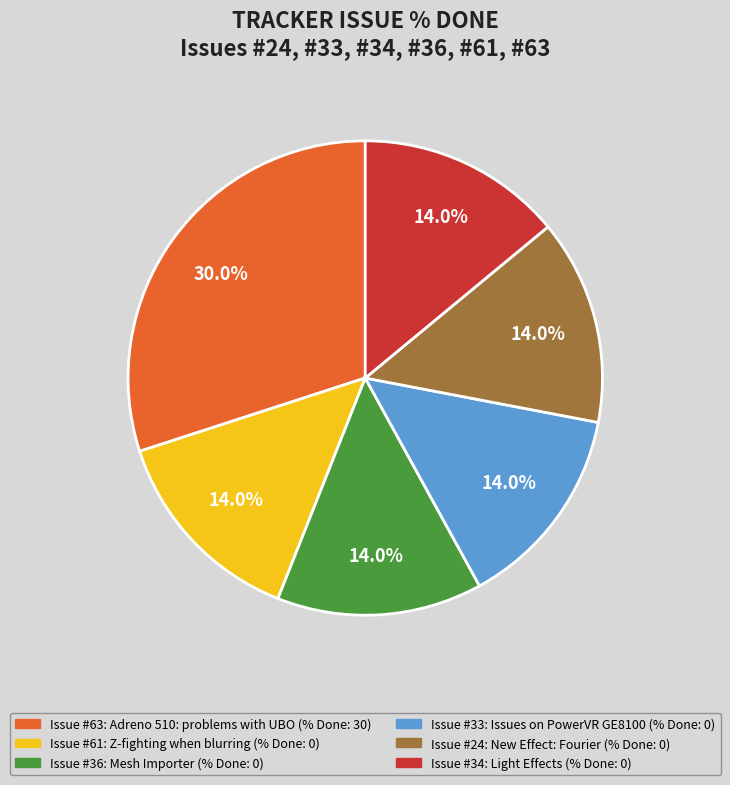

Is there a majority slice in this chart?

No